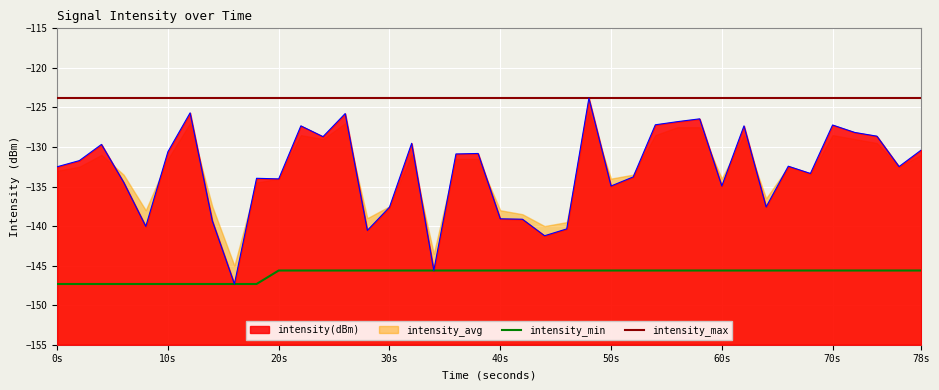

True or false: intensity_max and intensity_min cross at least once.

False